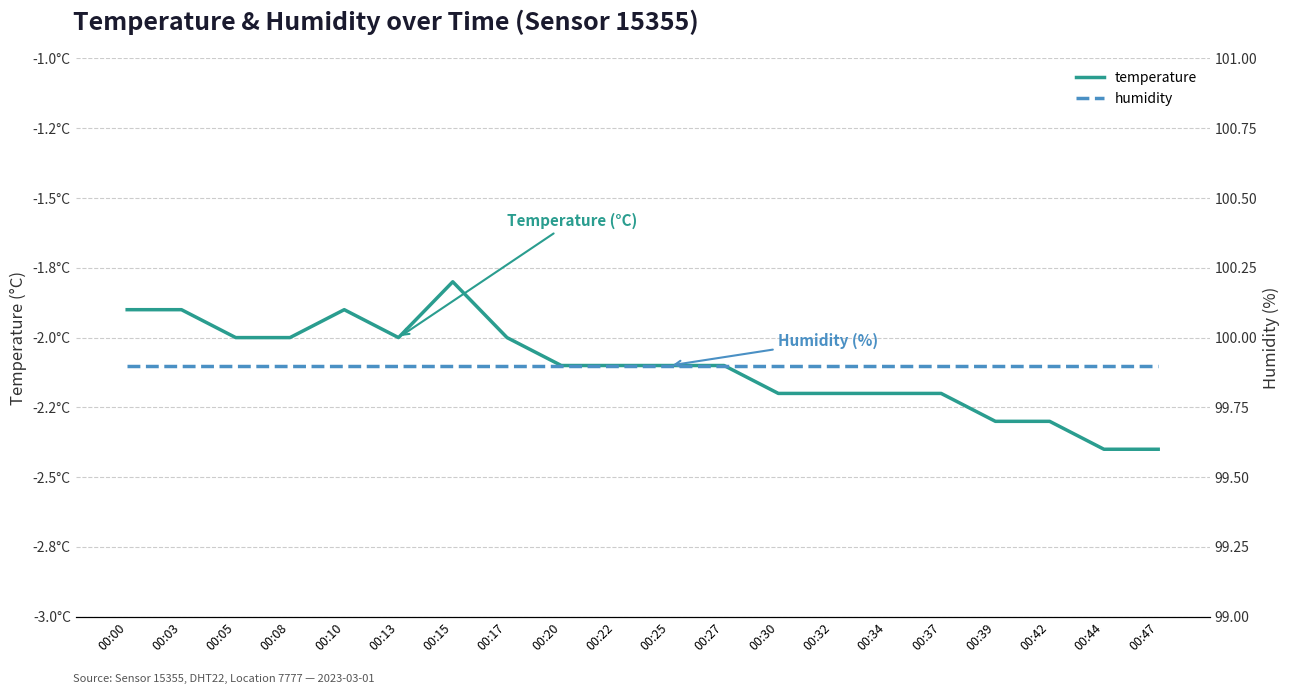

True or false: temperature and humidity cross at least once.

False